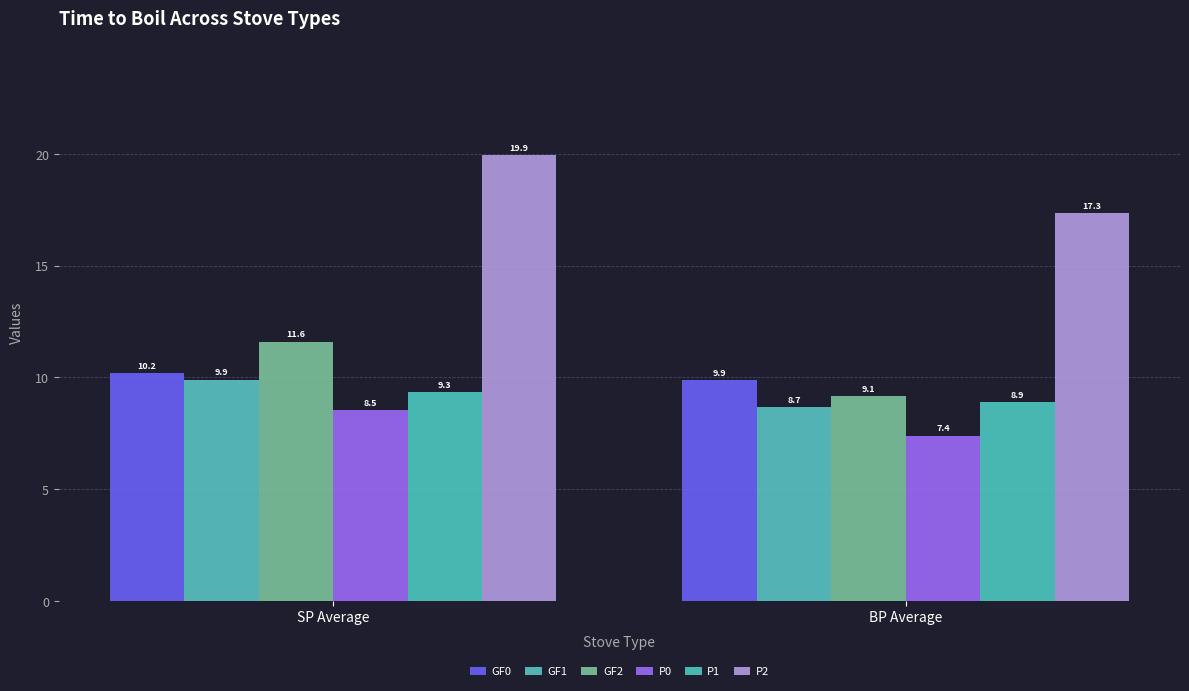

Does the chart contain stacked bars?

No